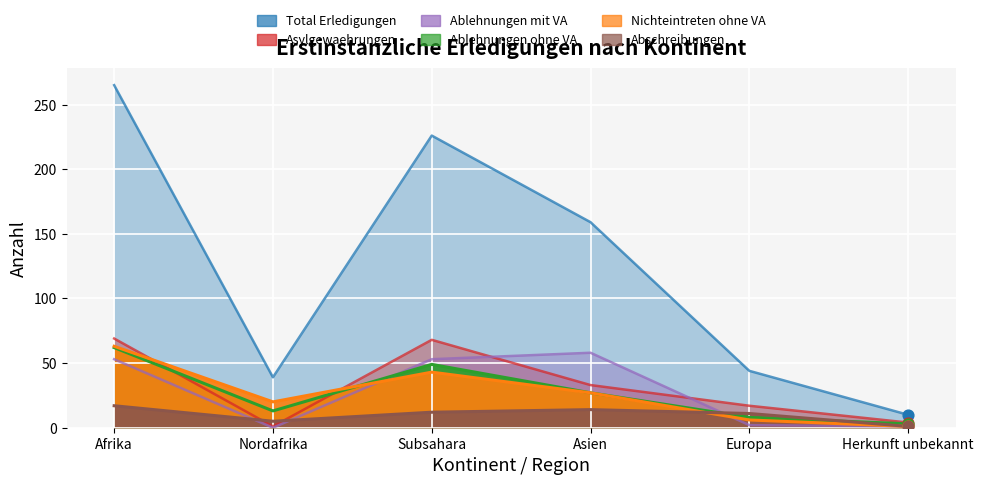

Is the value of Total Erledigungen at Asien greater than the value of Nichteintreten ohne VA at Herkunft unbekannt?

Yes